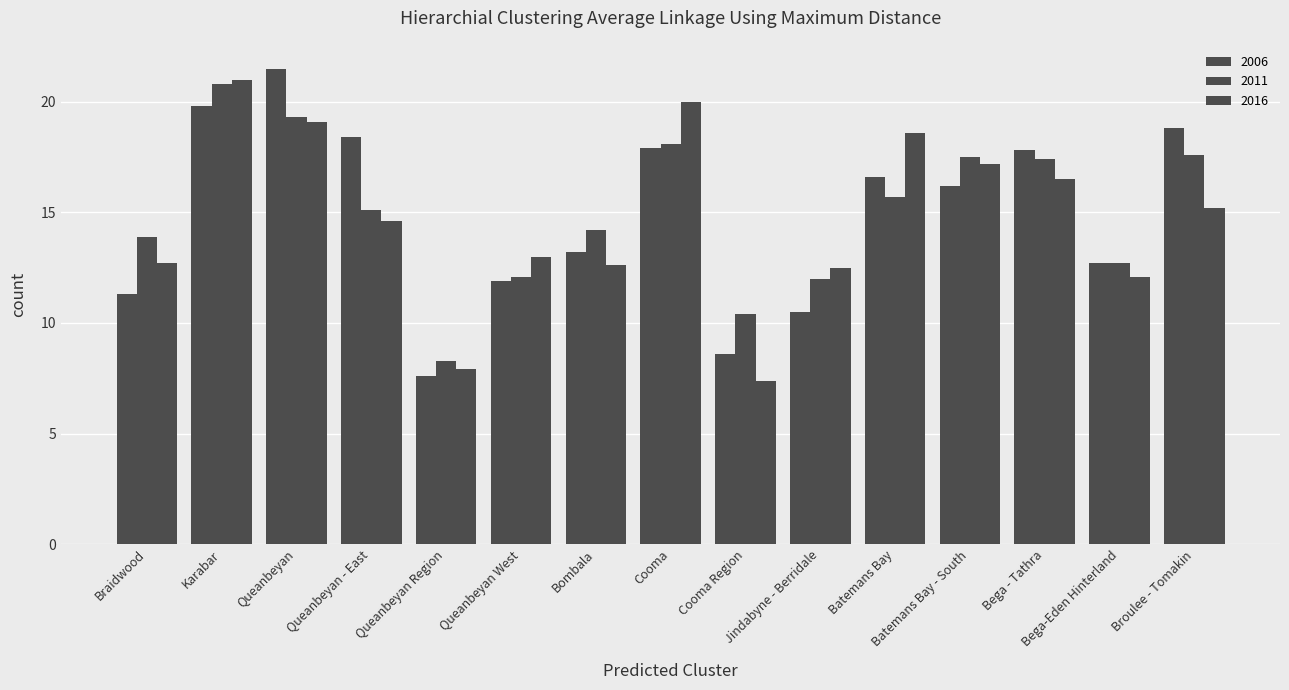

At which category does the chart reach its minimum across all series?

Cooma Region